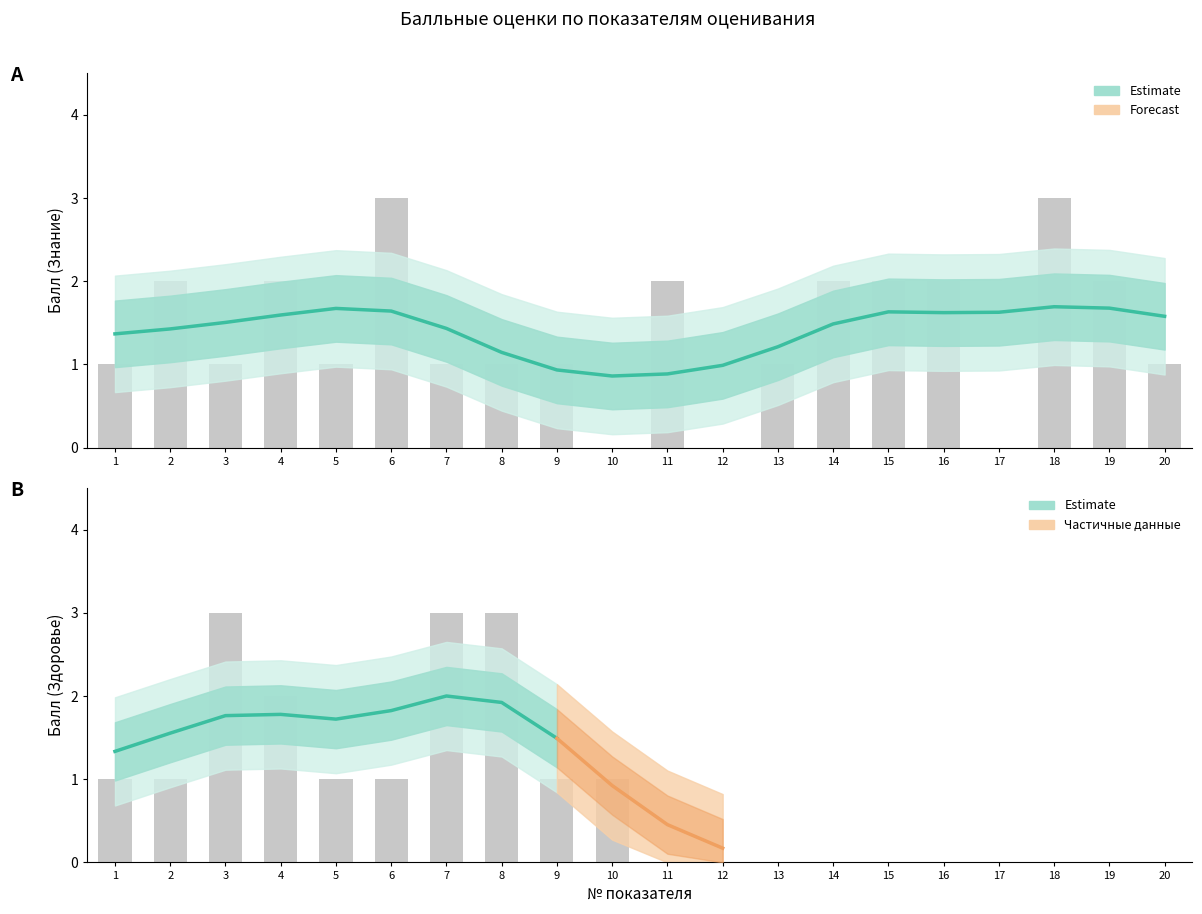

At which label does Балльная оценка reach its minimum?

10